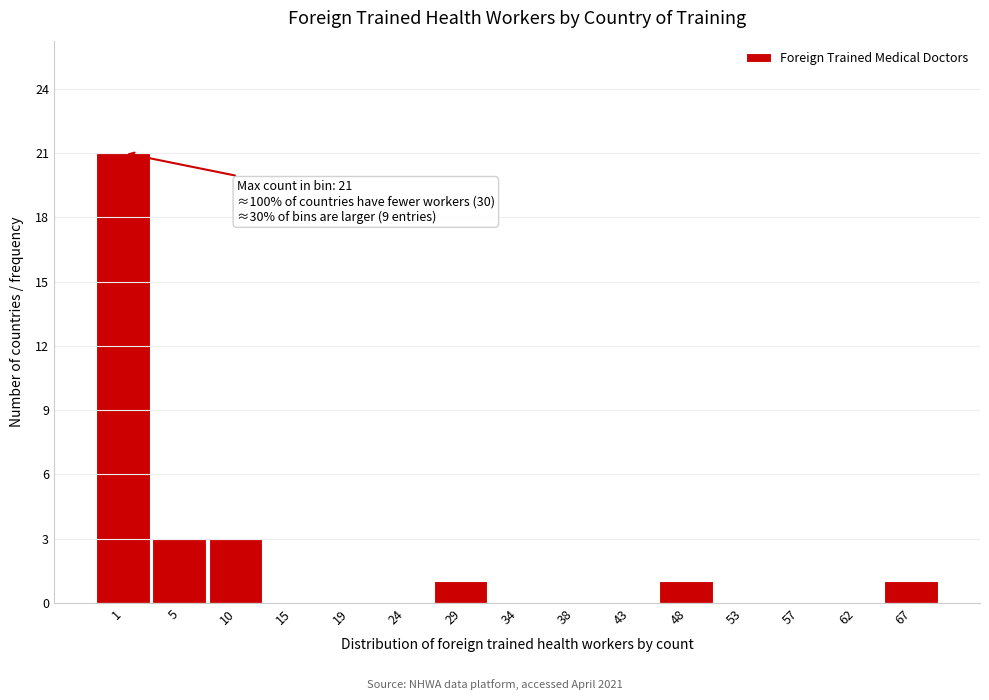

Reading left to right, what are all the values shown in this chart?

1=21	5=3	10=3	15=0	19=0	24=0	29=1	34=0	38=0	43=0	48=1	53=0	57=0	62=0	67=1